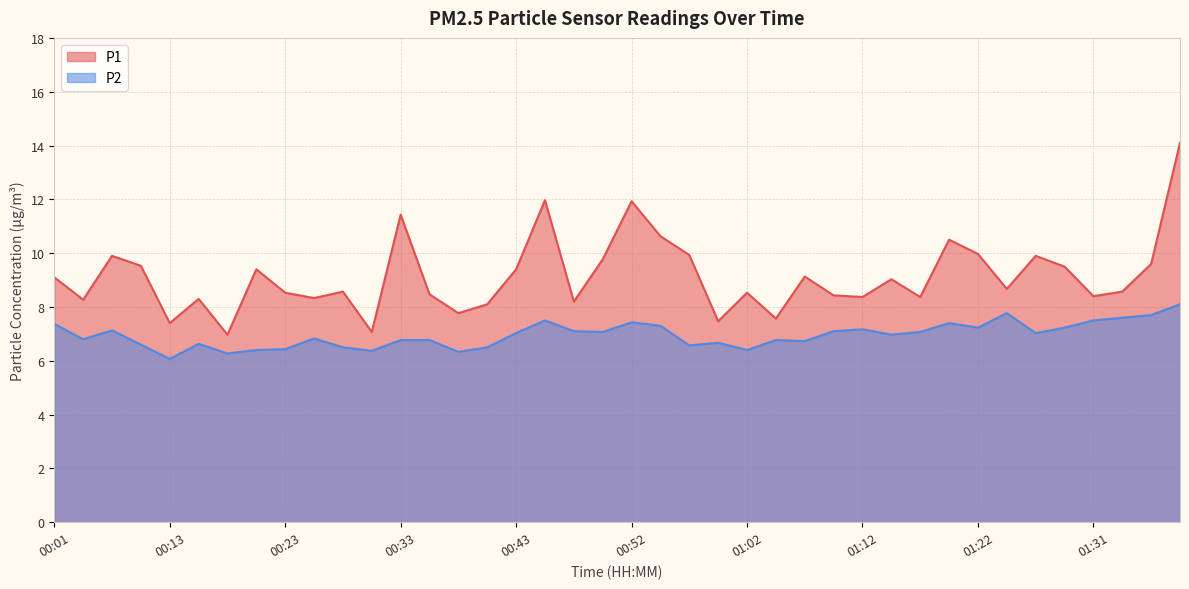

What is the difference between the maximum and minimum values in the P1 series?

7.1